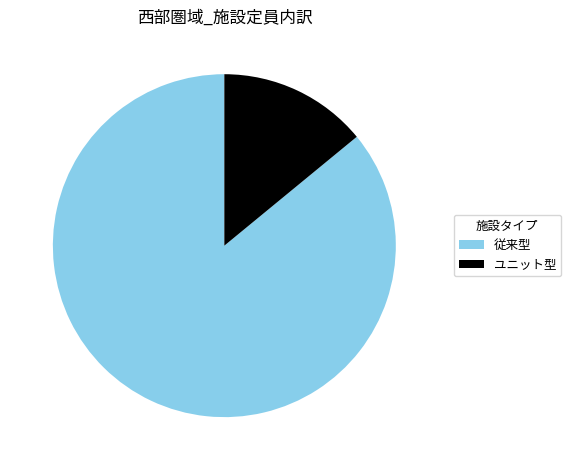

True or false: ユニット型 accounts for 4% of the total.

False